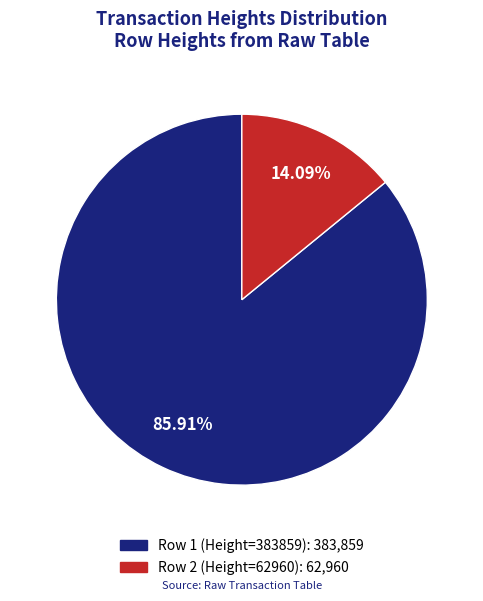

Is there any slice that represents more than half of the pie?

Yes